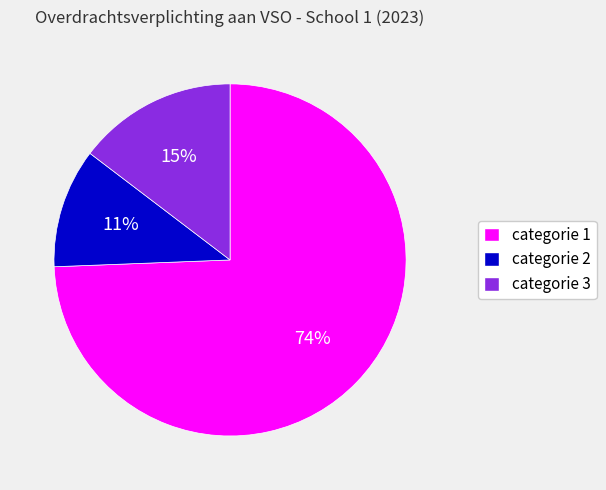

Which category accounts for the majority?

categorie 1